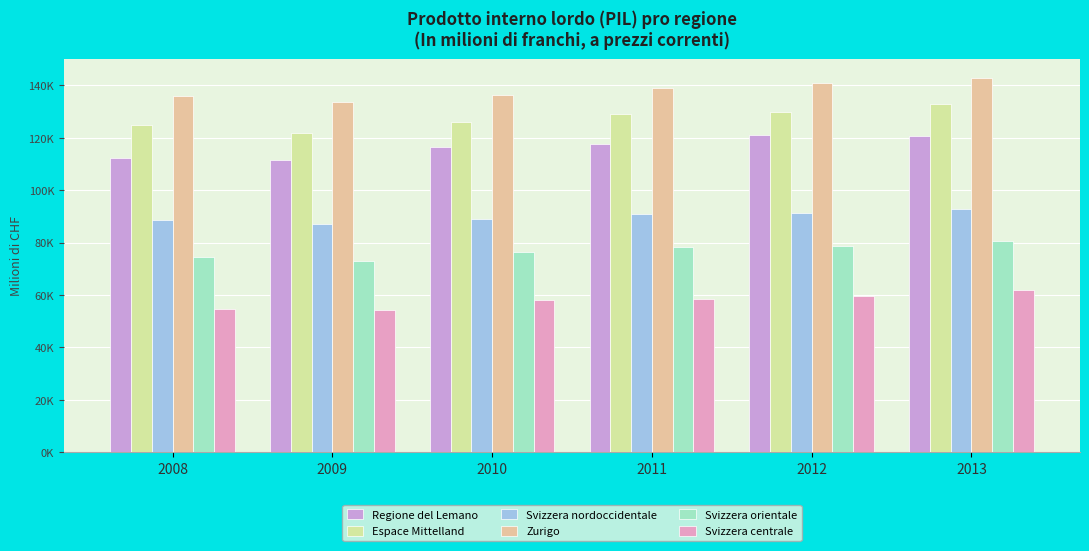

Rank the series by their maximum value, from highest to lowest.

Zurigo, Espace Mittelland, Regione del Lemano, Svizzera nordoccidentale, Svizzera orientale, Svizzera centrale